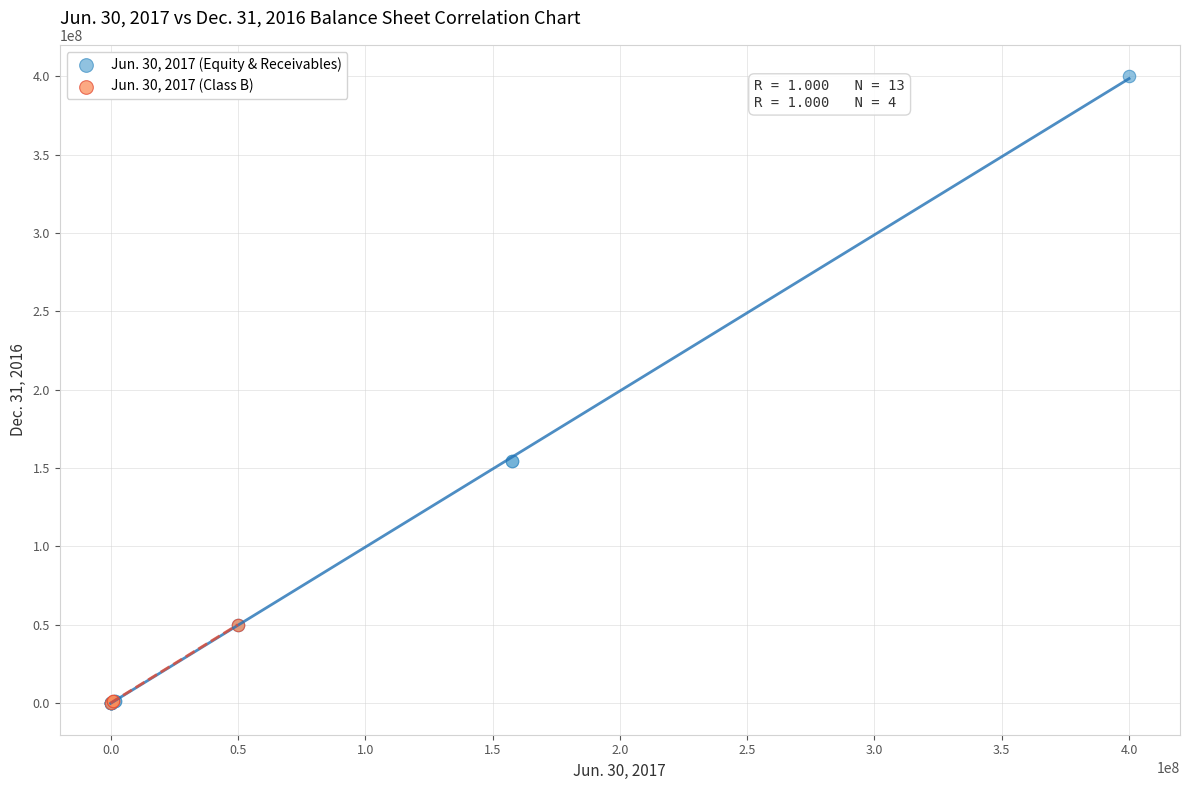

Which series reaches the maximum Y coordinate?

Jun. 30, 2017 (Equity & Receivables)